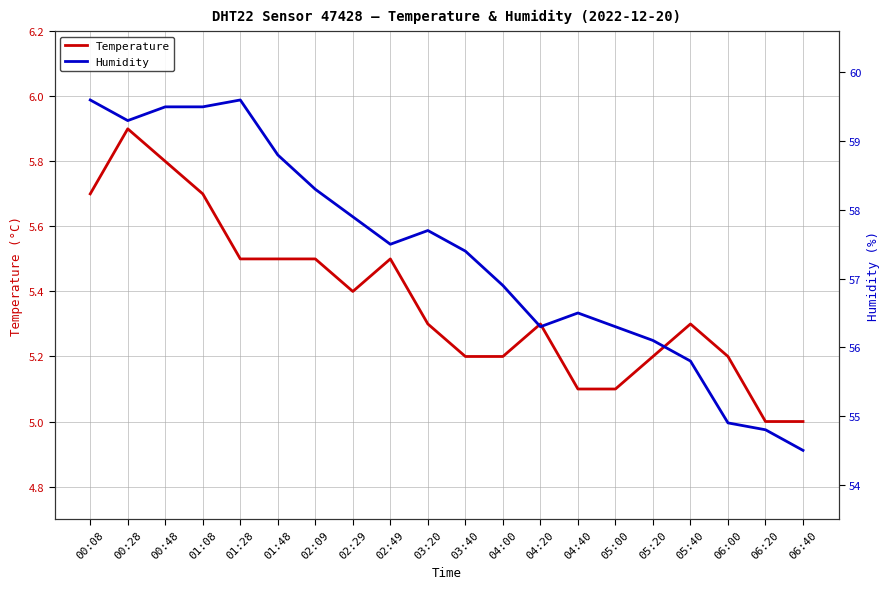

Reading left to right, list all the values displayed in this chart.

Temperature: 5.7	5.9	5.8	5.7	5.5	5.5	5.5	5.4	5.5	5.3	5.2	5.2	5.3	5.1	5.1	5.2	5.3	5.2	5.0	5.0
Humidity: 59.6	59.3	59.5	59.5	59.6	58.8	58.3	57.9	57.5	57.7	57.4	56.9	56.3	56.5	56.3	56.1	55.8	54.9	54.8	54.5